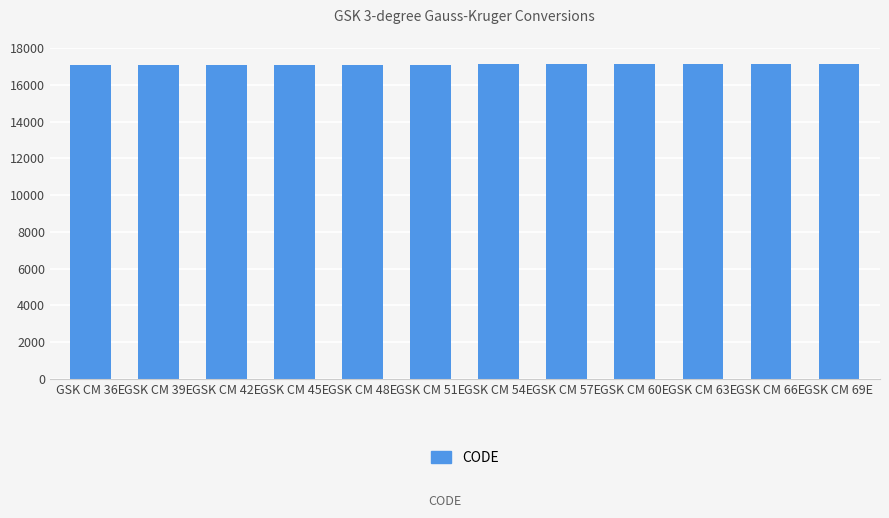

Is it true that the value at GSK CM 60E is 5577?

False